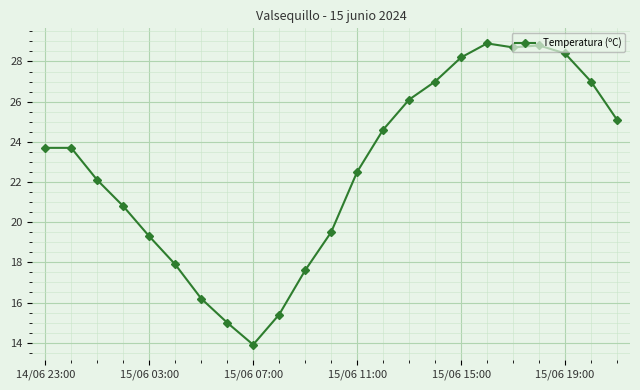

What is the difference between the maximum and minimum values?

15.0